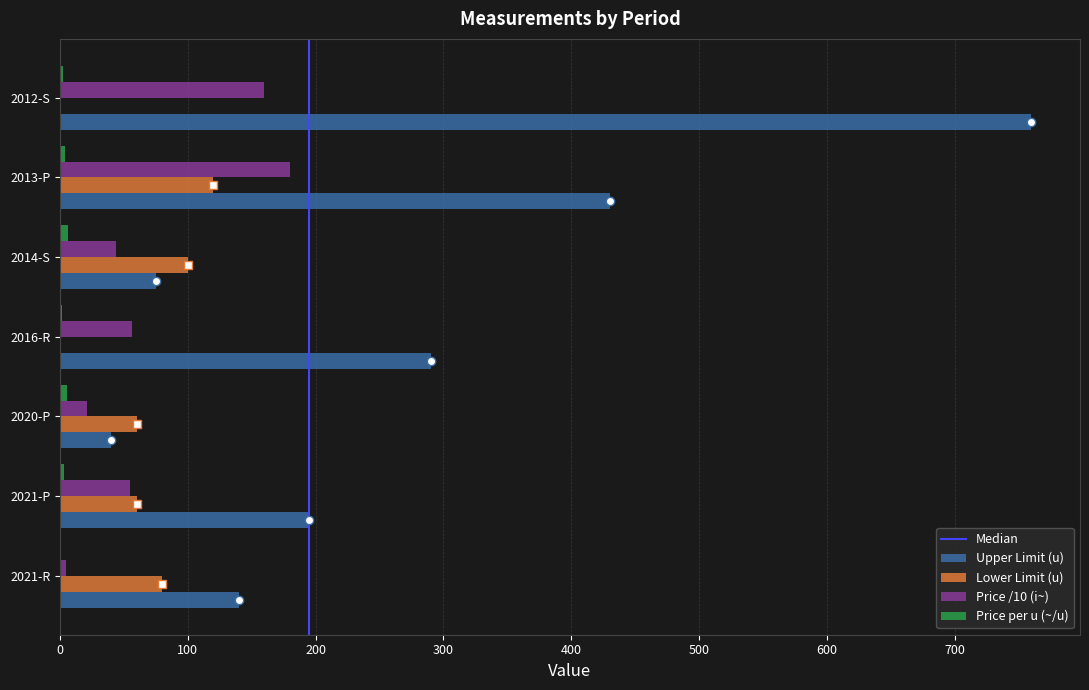

Is it true that Upper Limit (u) equals 290.0 at 2016-R?

True